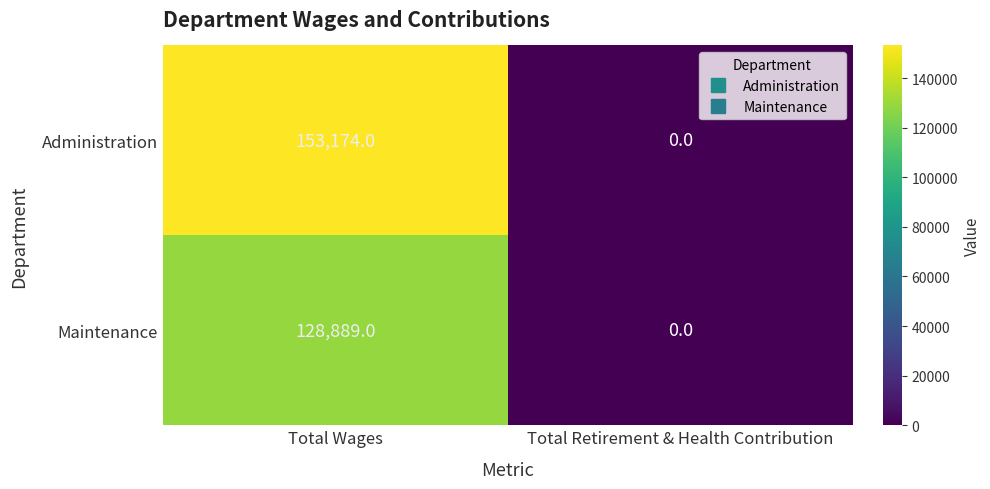

Which series changed the most between Total Wages and Total Retirement & Health Contribution?

Administration